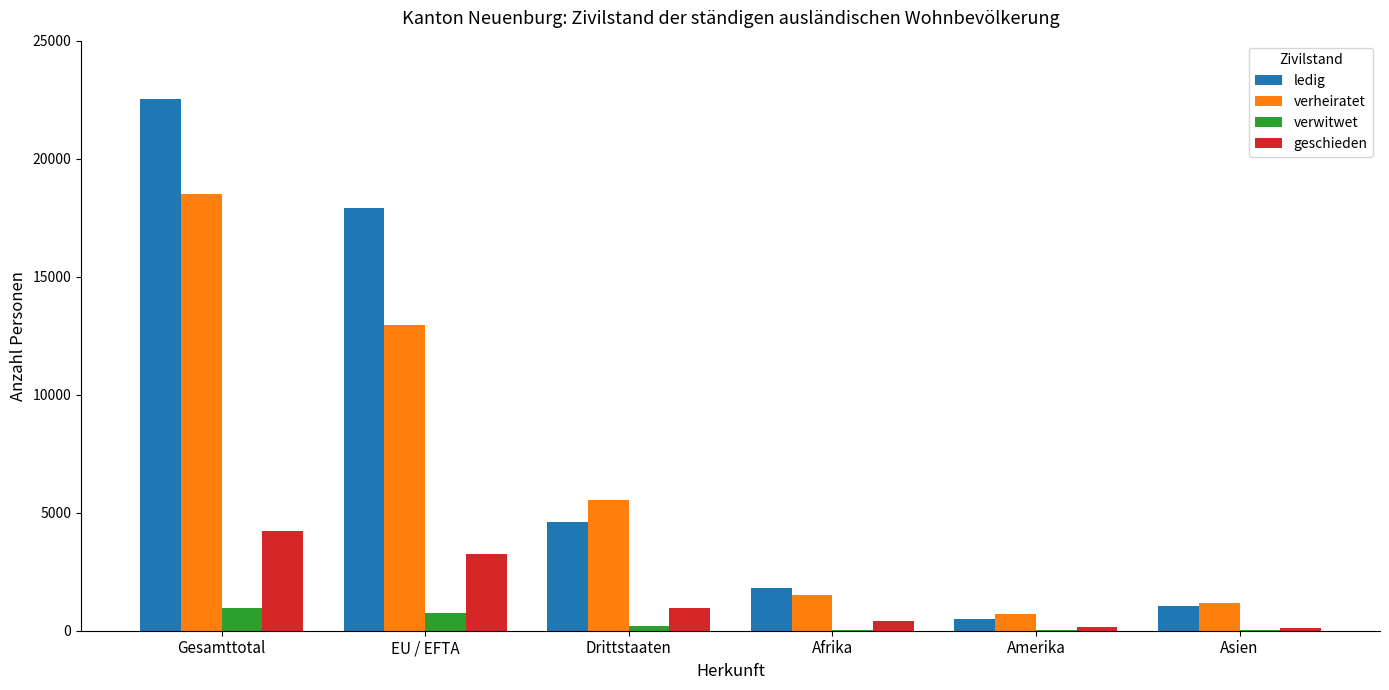

Which category has the highest value in the geschieden series?

Gesamttotal